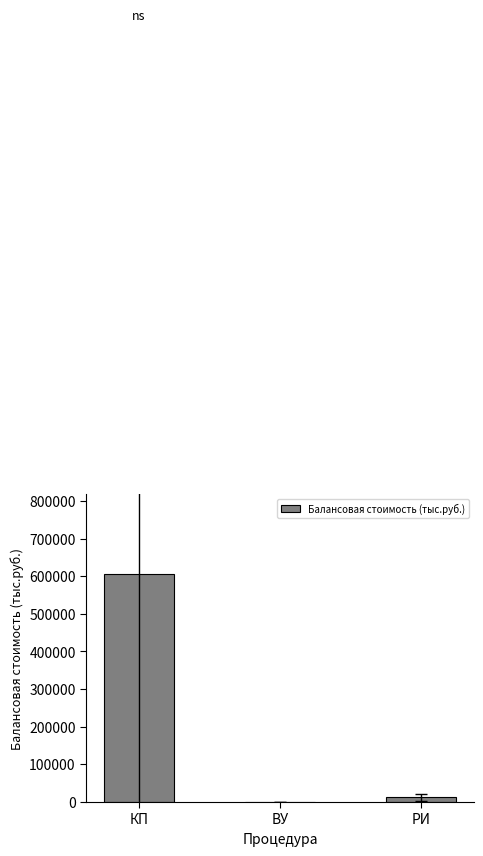

What is the average value?

206120.0